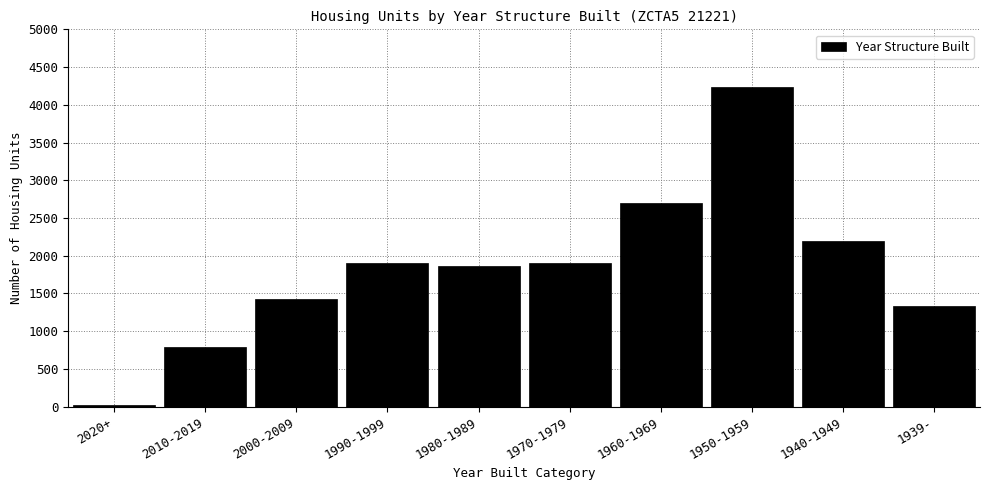

Which has a higher value, 1939- or 2010-2019?

1939-